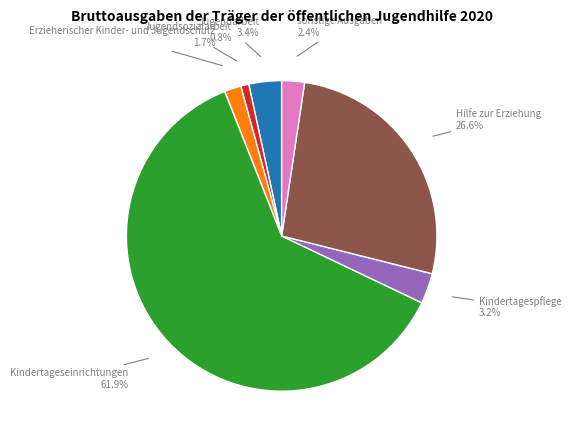

How much of the chart is everything except Jugendarbeit?

96.6%